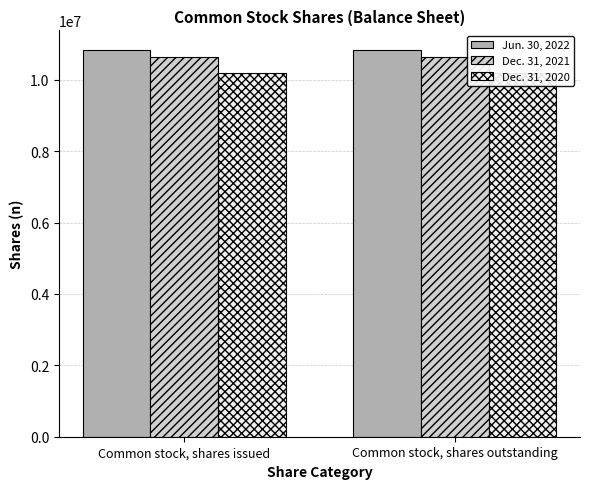

At which category is the sum across all series the highest?

Common stock, shares issued